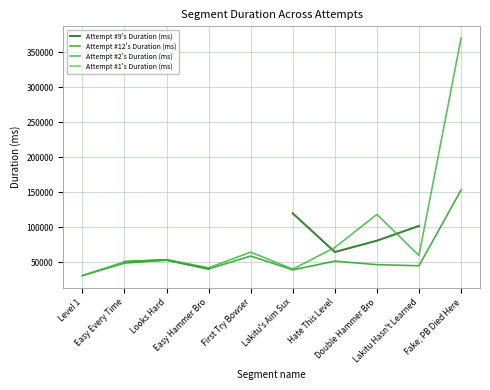

Is it true that Attempt #2's Duration (ms) equals 33376.2 at Looks Hard?

False